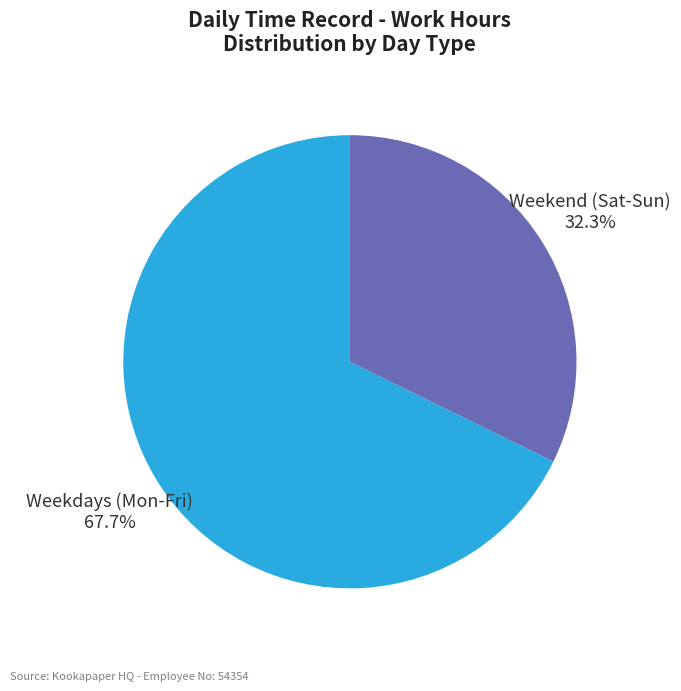

What percentage do Weekdays (Mon-Fri) and Weekend (Sat-Sun) together represent?

100.0%